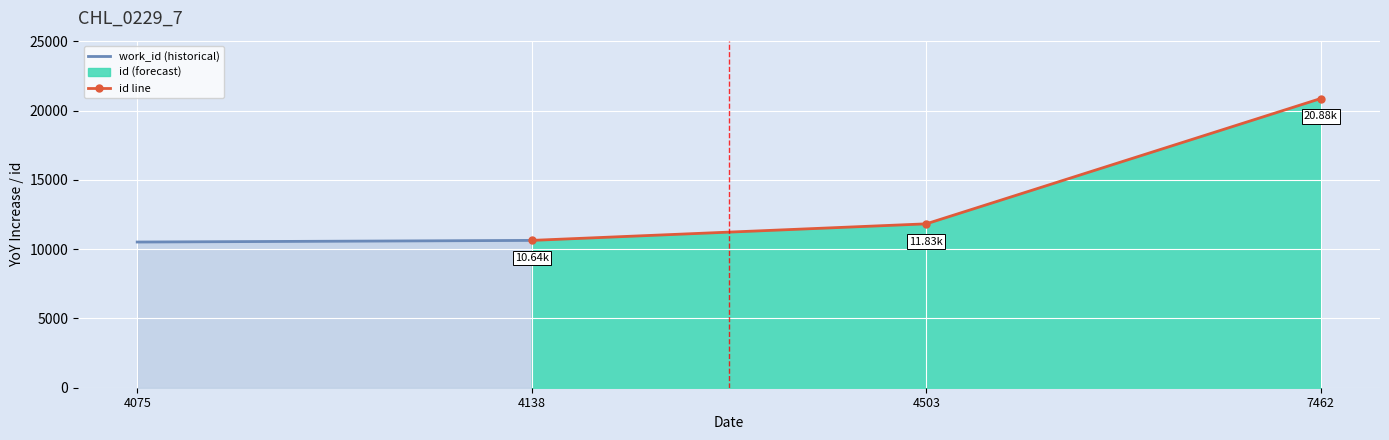

Rank the categories by id line value from lowest to highest.

4138, 4503, 7462